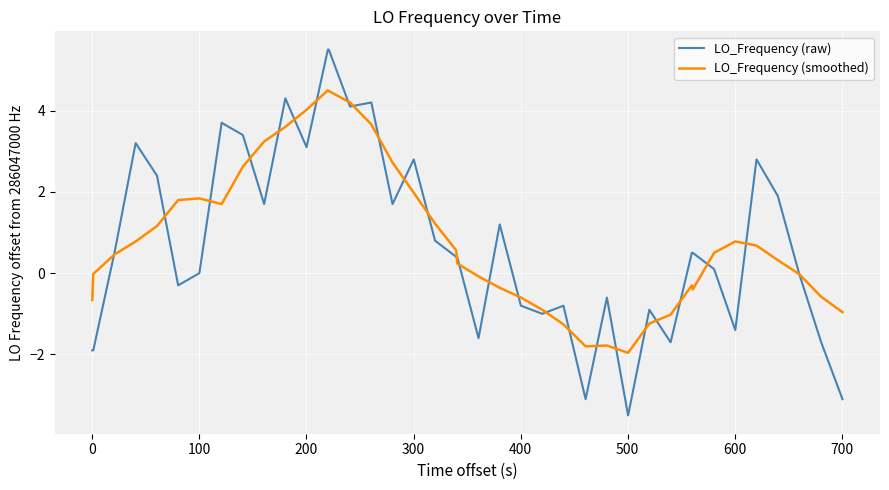

After their last crossing, which series has the higher values: LO_Frequency (smoothed) or LO_Frequency (raw)?

LO_Frequency (smoothed)